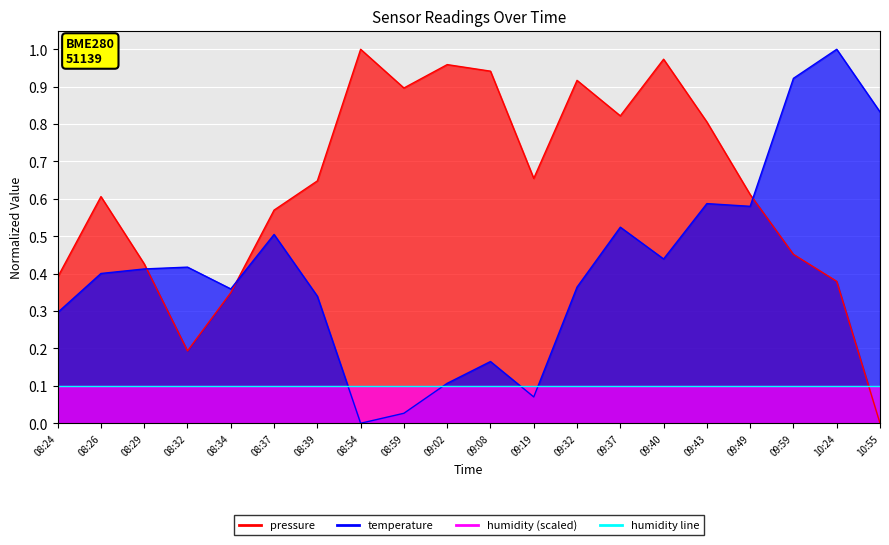

Which series has the largest range (max minus min)?

pressure